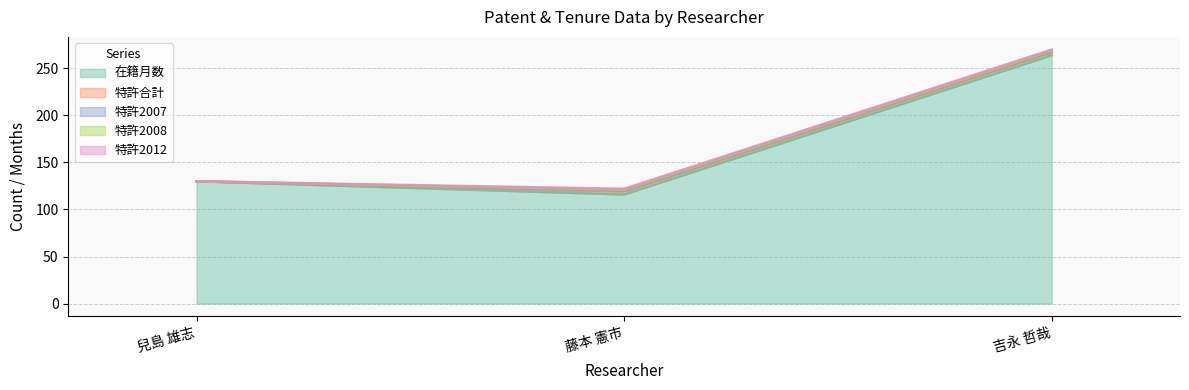

True or false: 特許2012 has a value of 1 at 吉永 哲哉.

True